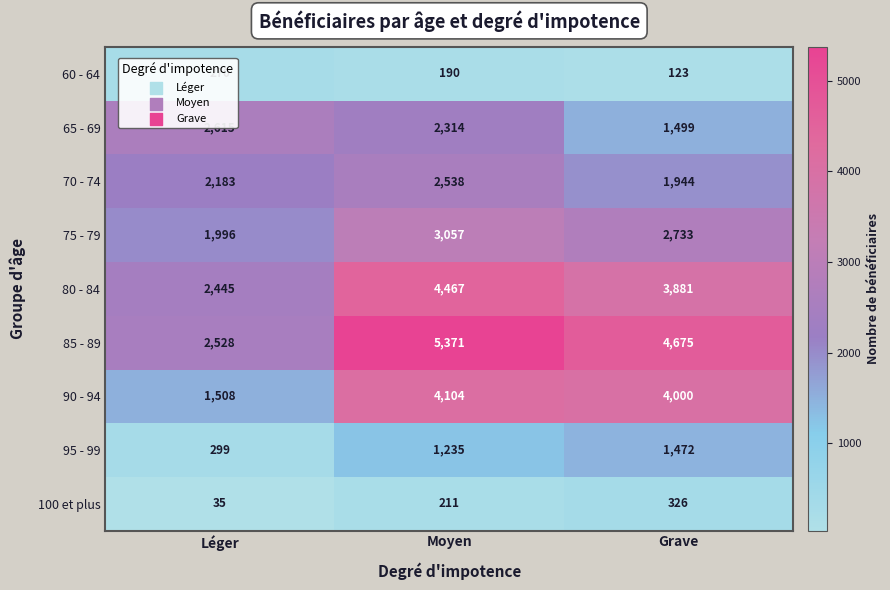

Which series changed the most between Moyen and Grave?

65 - 69